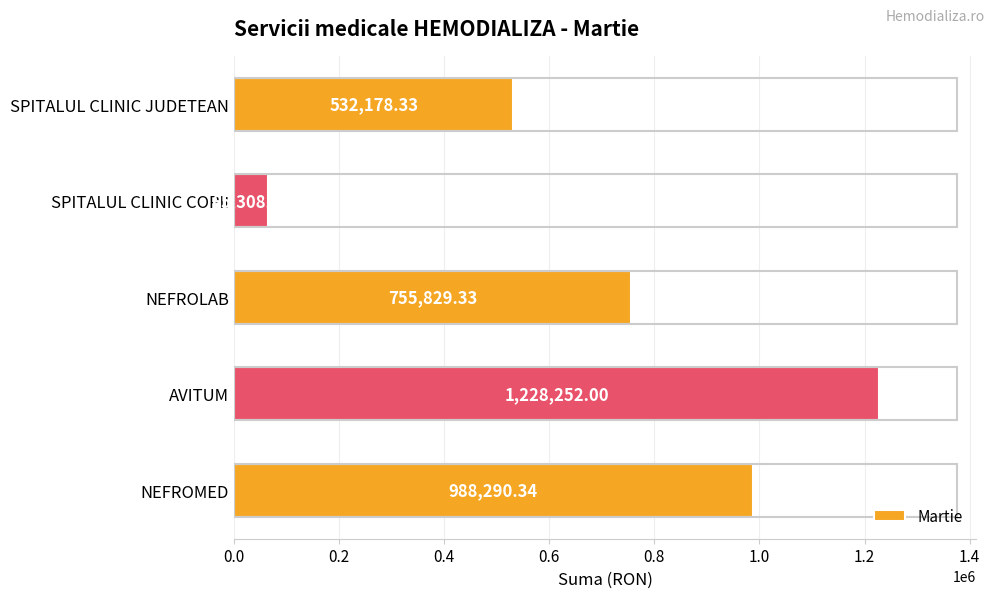

List the labels in order of value, largest first.

AVITUM, NEFROMED, NEFROLAB, SPITALUL CLINIC JUDETEAN, SPITALUL CLINIC COPII